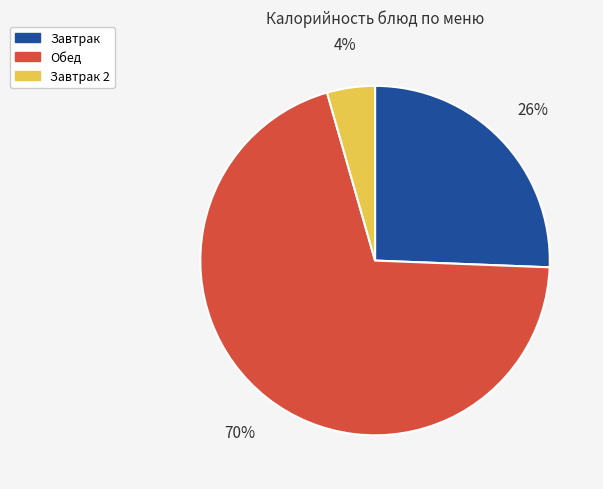

What is the majority slice?

Обед